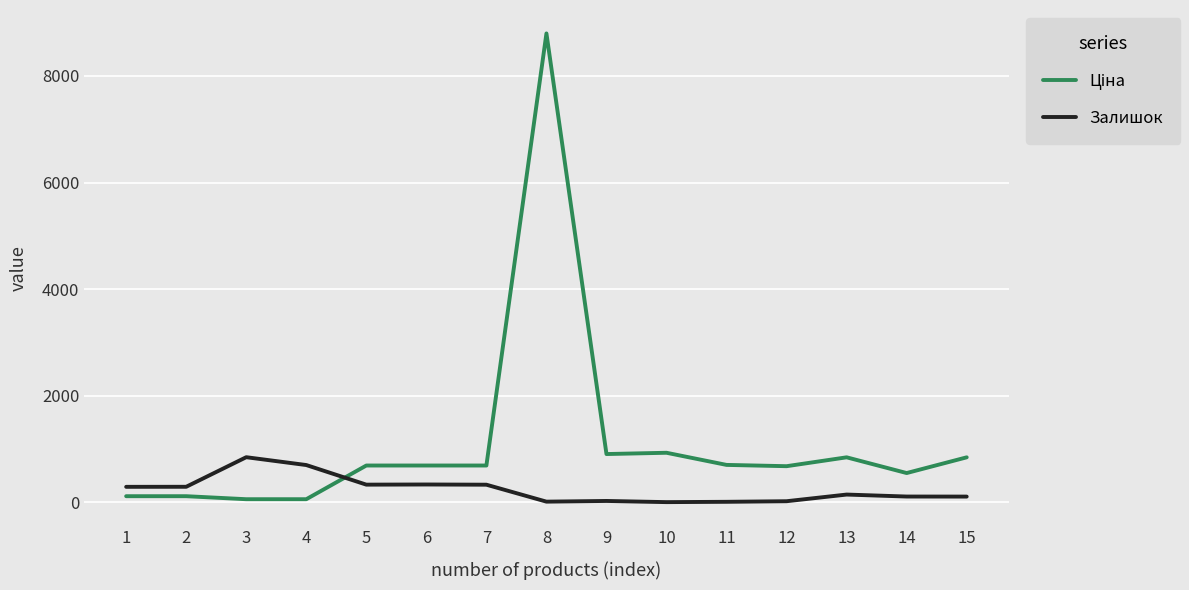

What is the maximum value shown in the chart?

8797.6